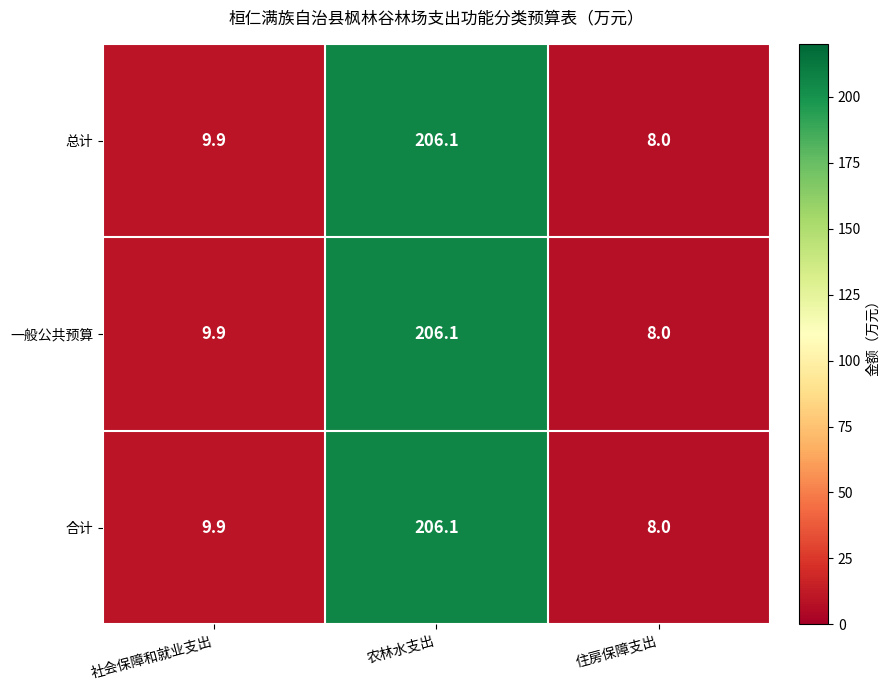

What is the maximum value shown in the chart?

206.1